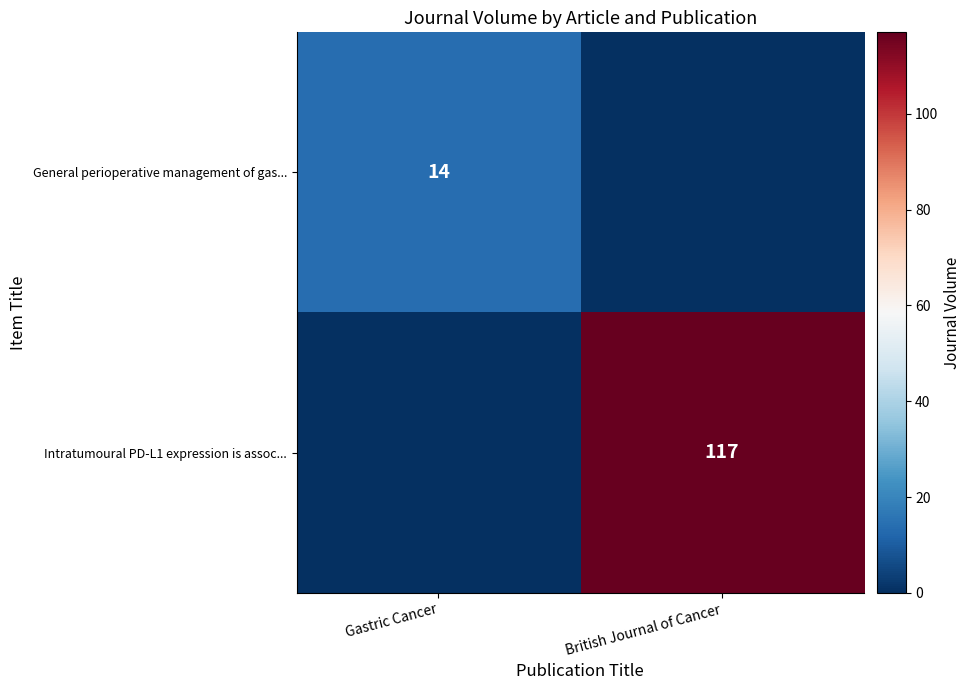

The Intratumoural PD-L1 expression is assoc... series shows 117 at British Journal of Cancer. True or false?

True